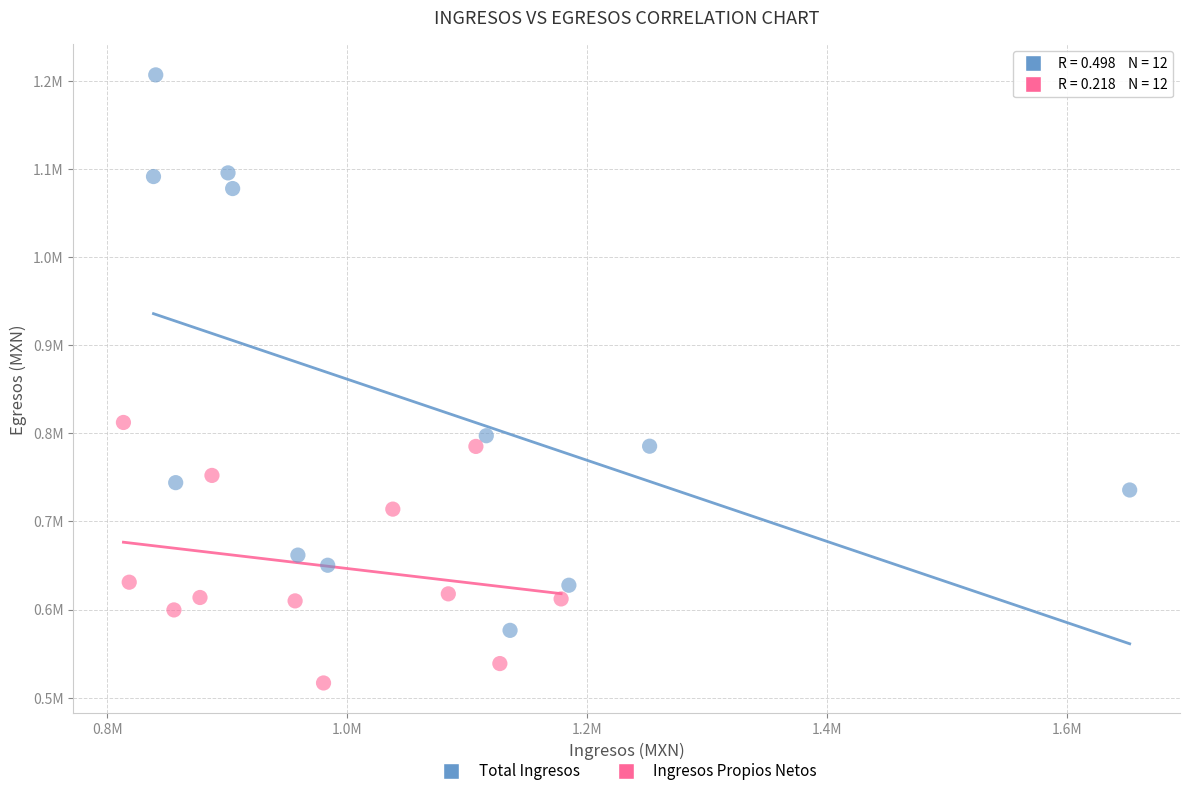

Which series has the largest Y range (max minus min)?

Total Ingresos